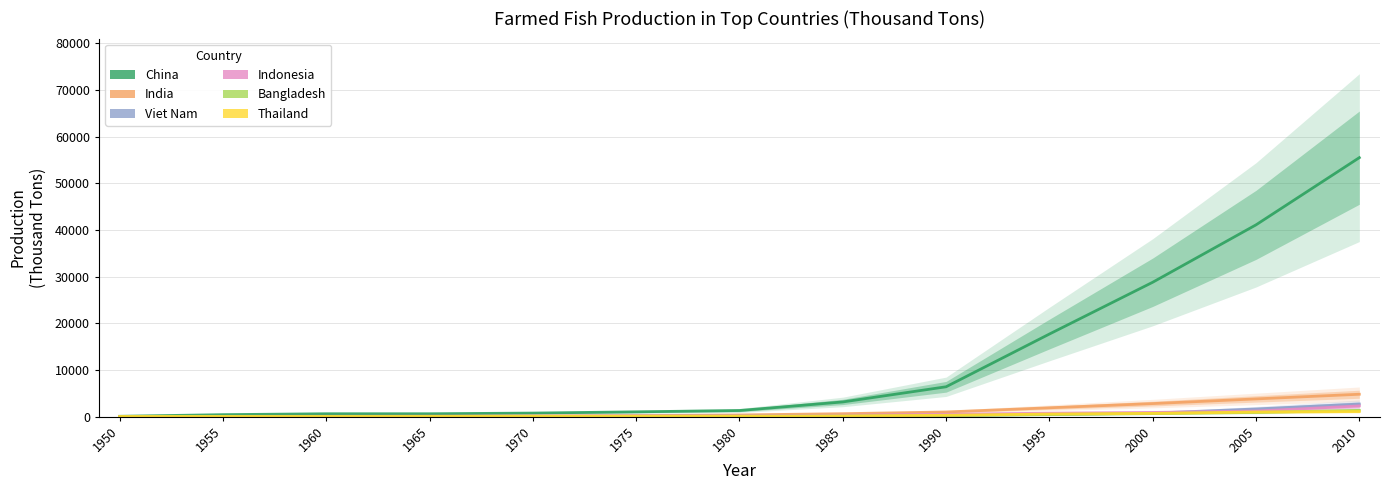

True or false: Thailand and China cross at least once.

False